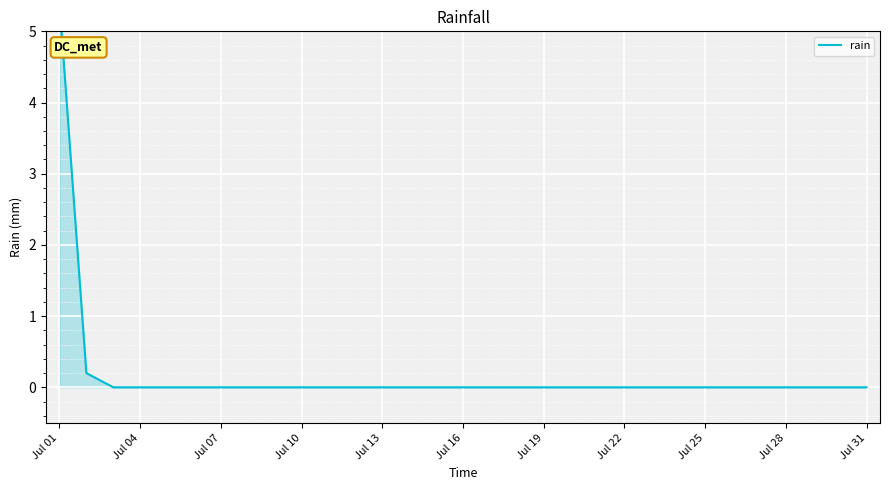

What is the difference between the maximum and minimum values?

5.4